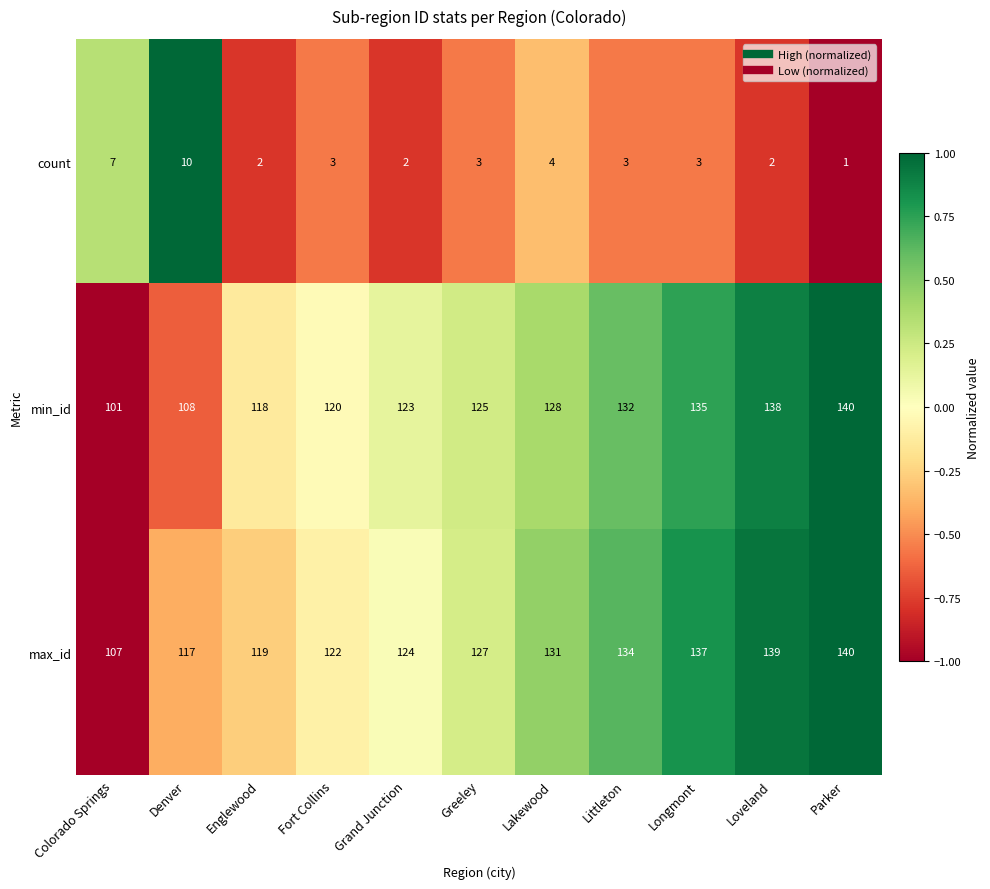

How many series are shown in this chart?

3